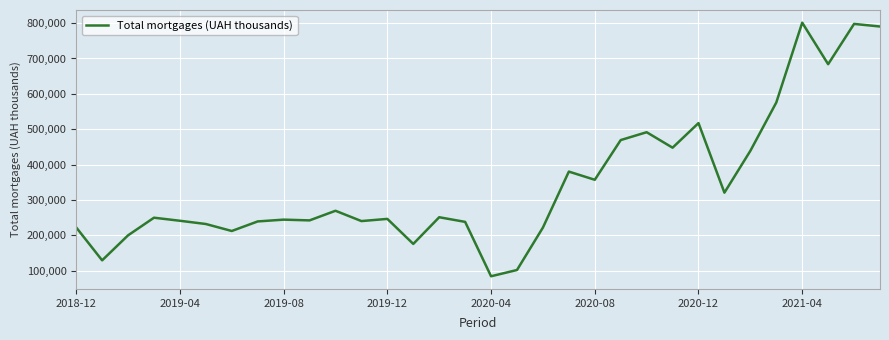

What is the minimum value shown in the chart?

84566.5